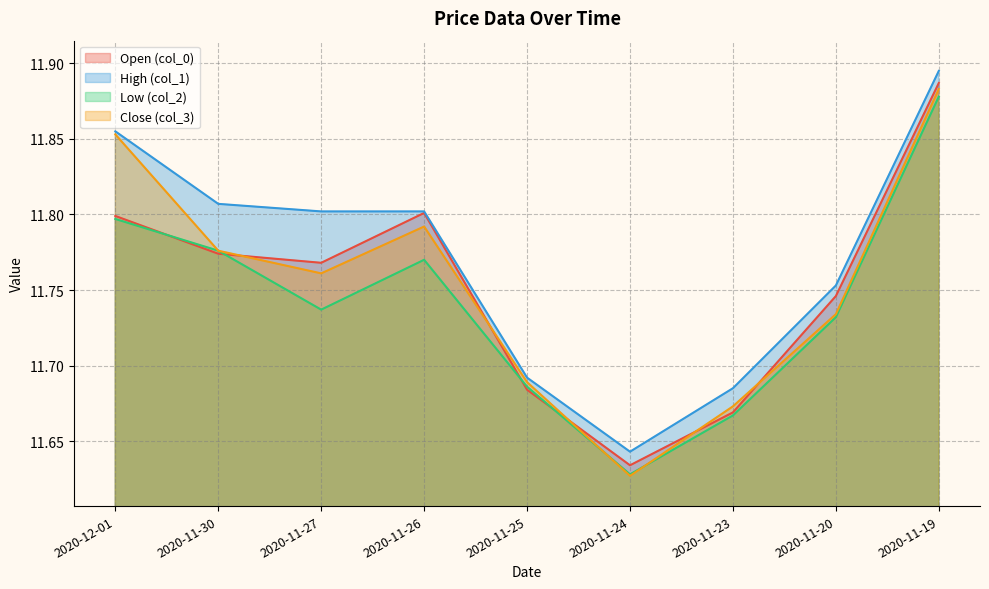

What is the maximum value for col_0?

11.9